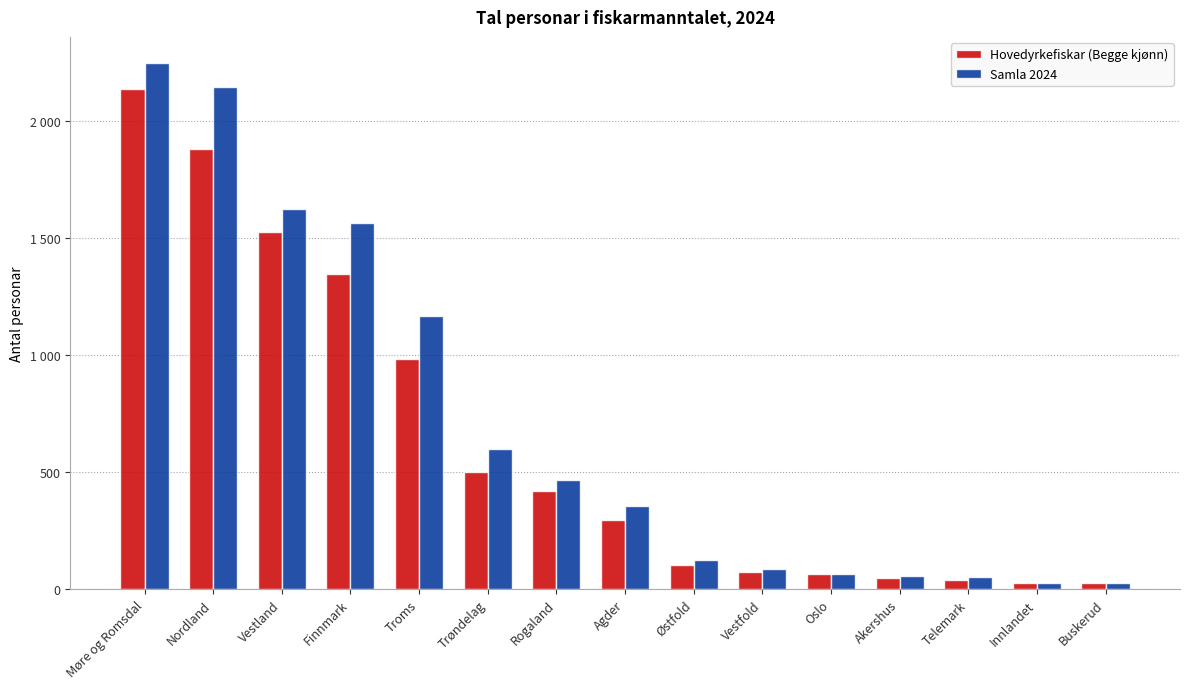

At which label does Samla 2024 first exceed 355?

Møre og Romsdal